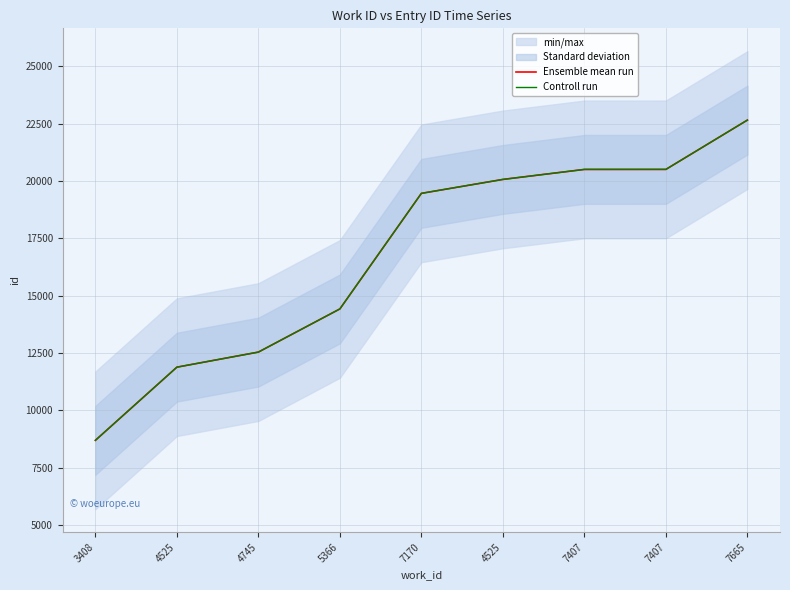

The Controll run series shows 19460 at 7170. True or false?

True